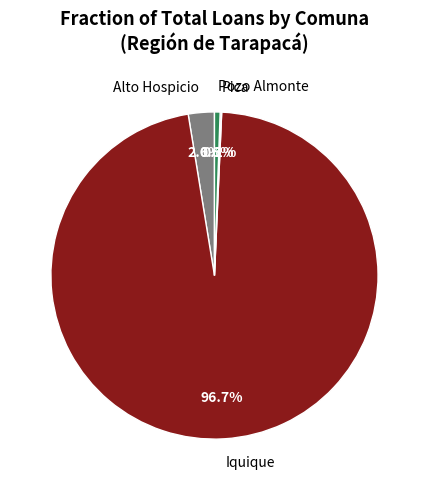

What portion of the pie excludes Alto Hospicio?

97.4%